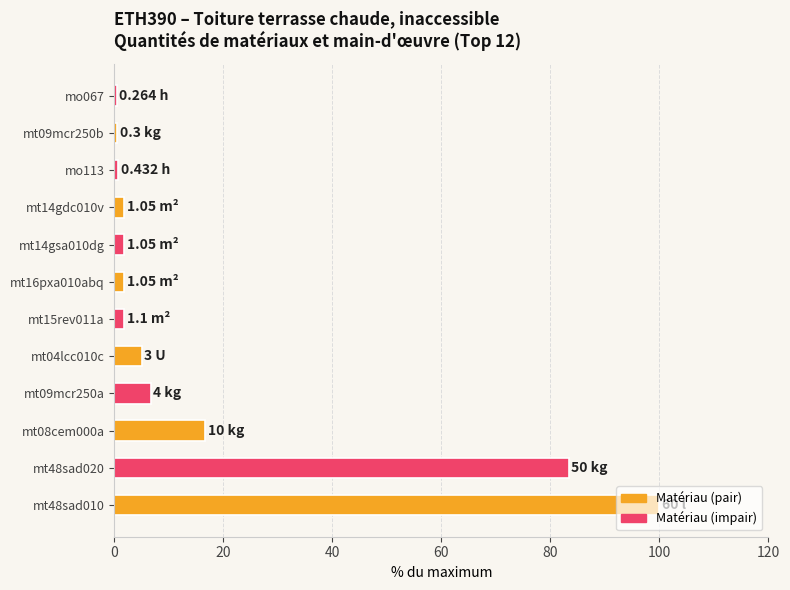

What is the ratio of the value at mt48sad020 to the value at mt08cem000a?

5.0